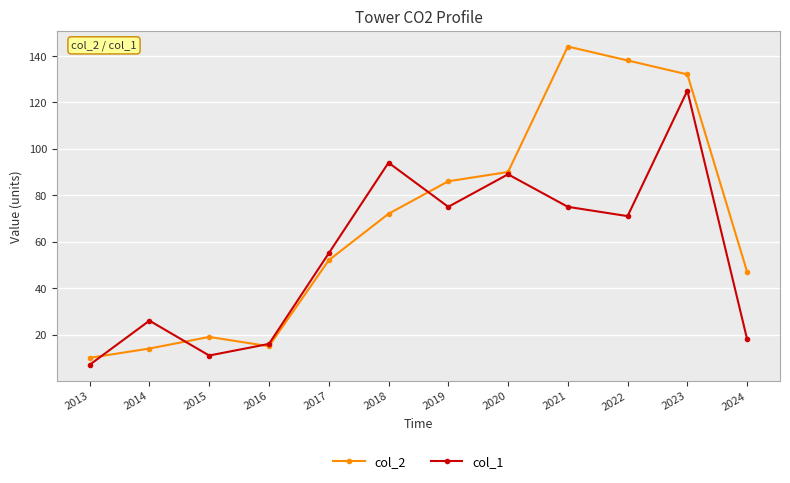

Is the value of col_2 at 2019 greater than the value of col_1 at 2013?

Yes